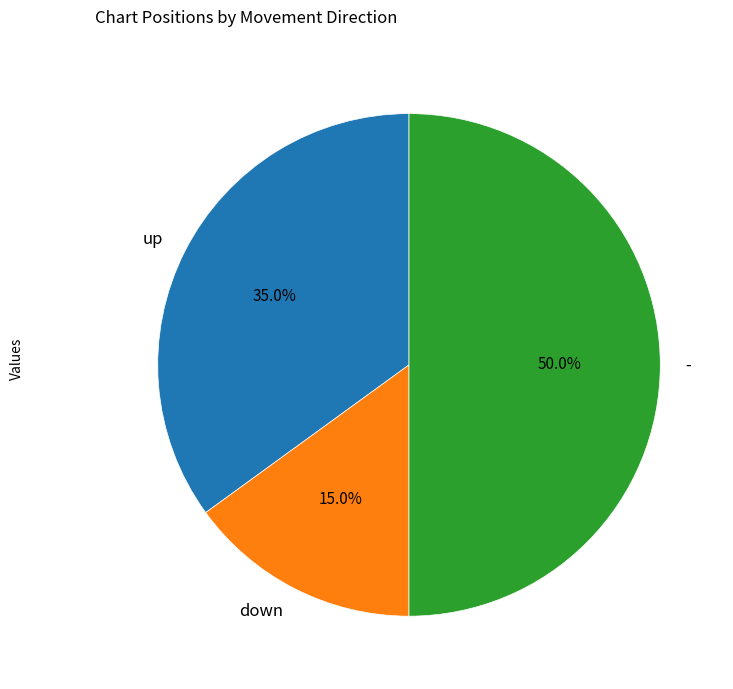

Is the sum of down and - greater than half?

Yes